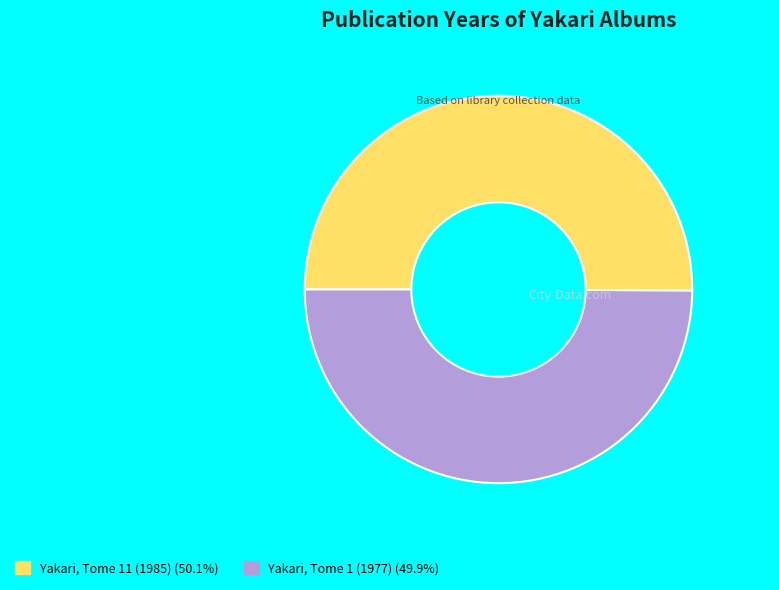

What is the ratio of the value at Yakari, Tome 11 (1985) to the value at Yakari, Tome 1 (1977)?

1.0